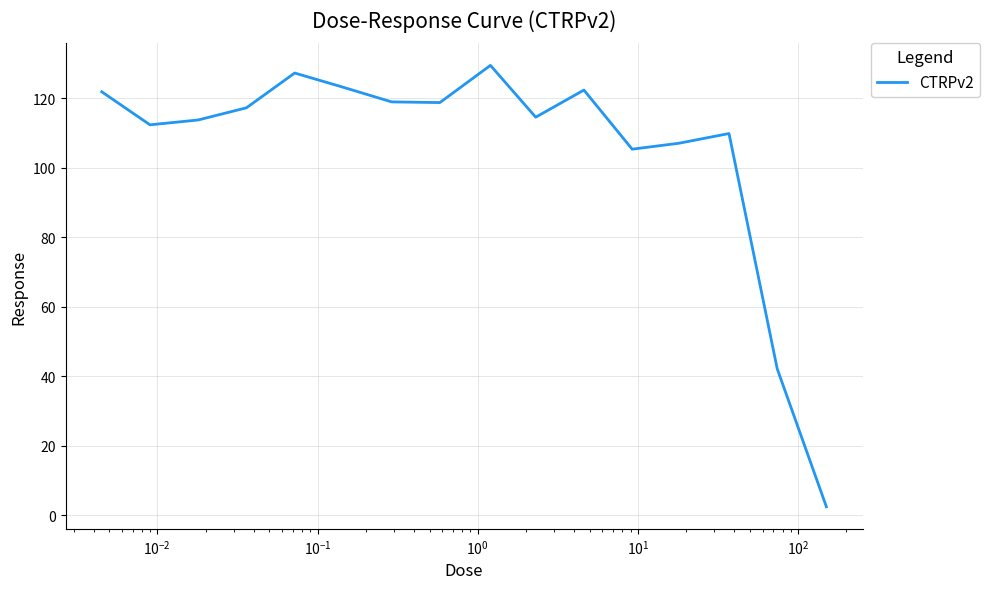

True or false: the data has more than 2 interior local peaks.

True